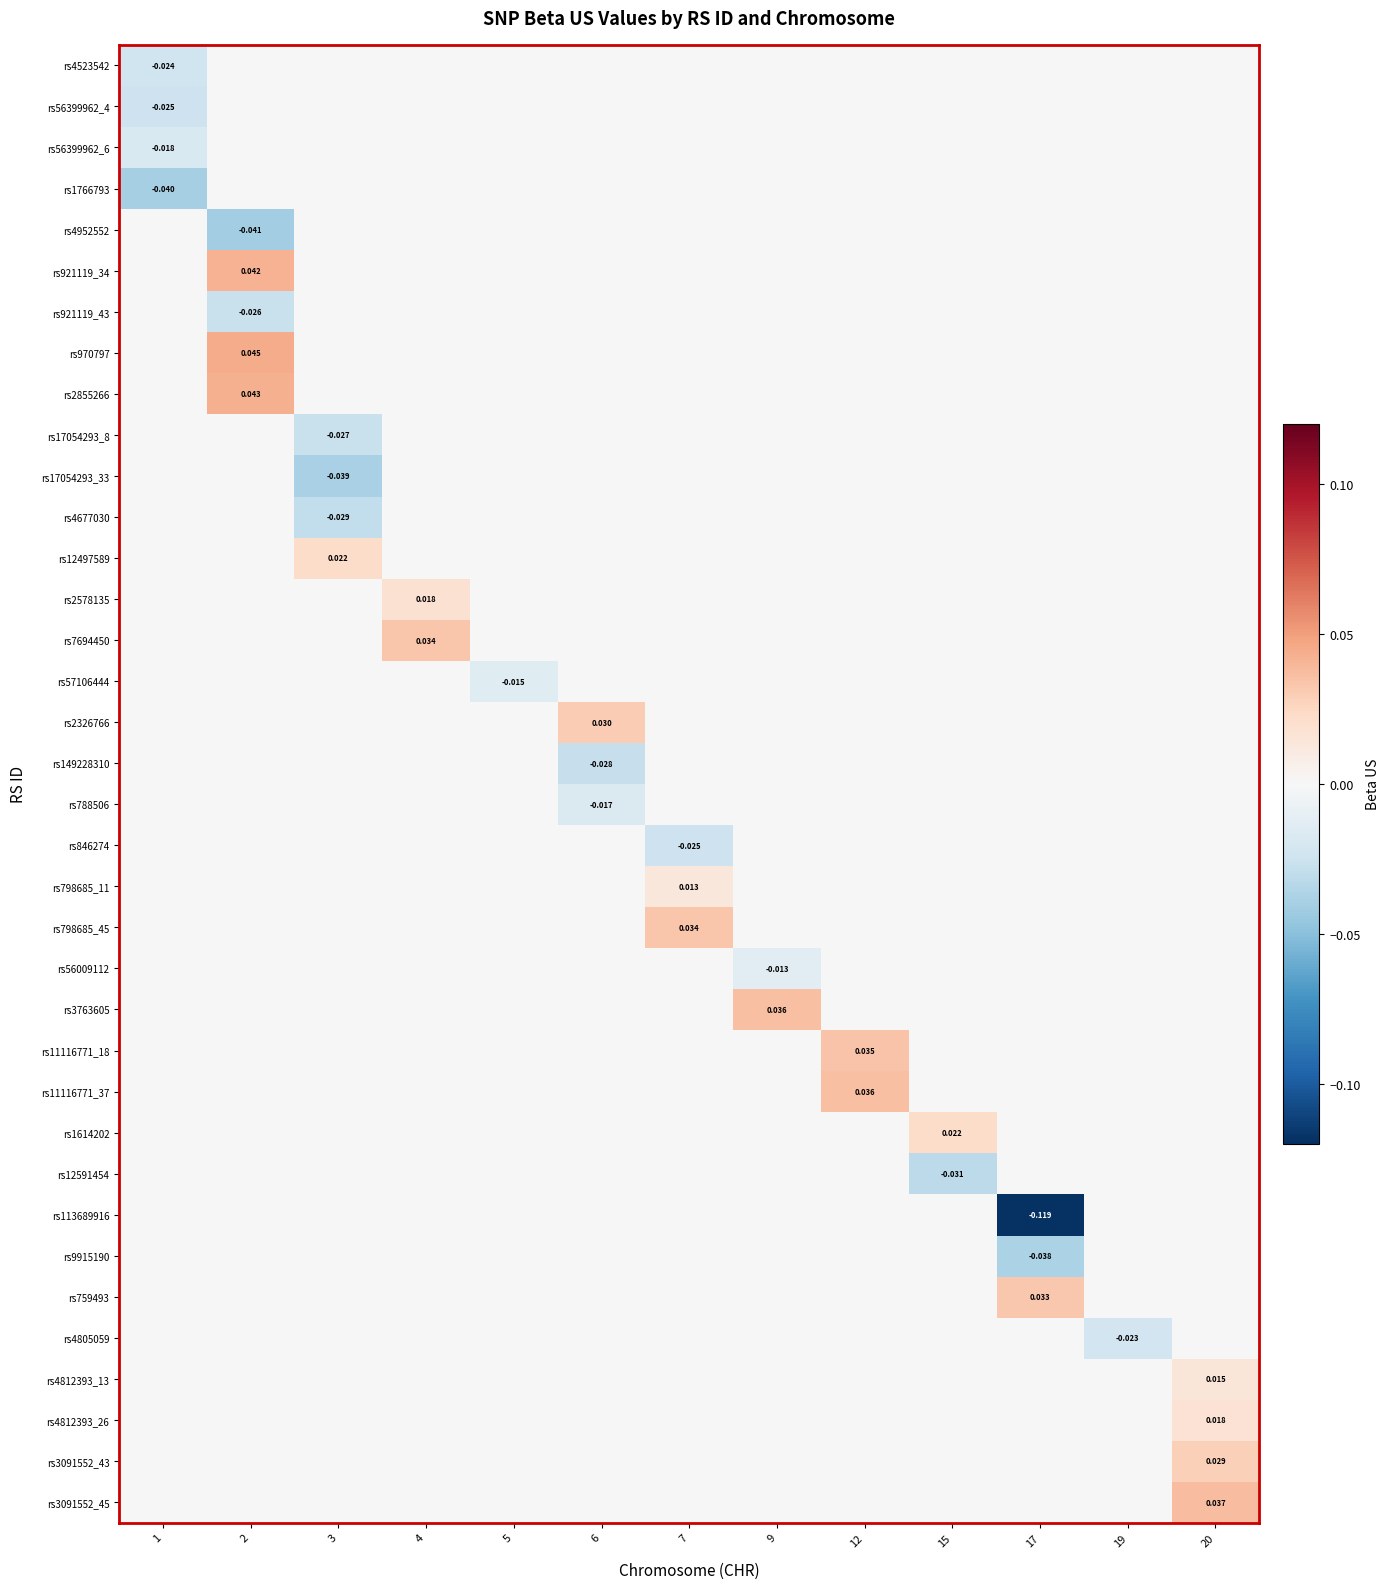

Rank the categories by rs788506 value from lowest to highest.

6, 1, 2, 3, 4, 5, 7, 9, 12, 15, 17, 19, 20